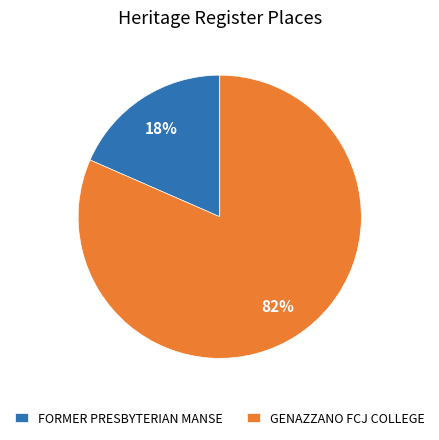

Does FORMER PRESBYTERIAN MANSE represent more than half of the total?

No